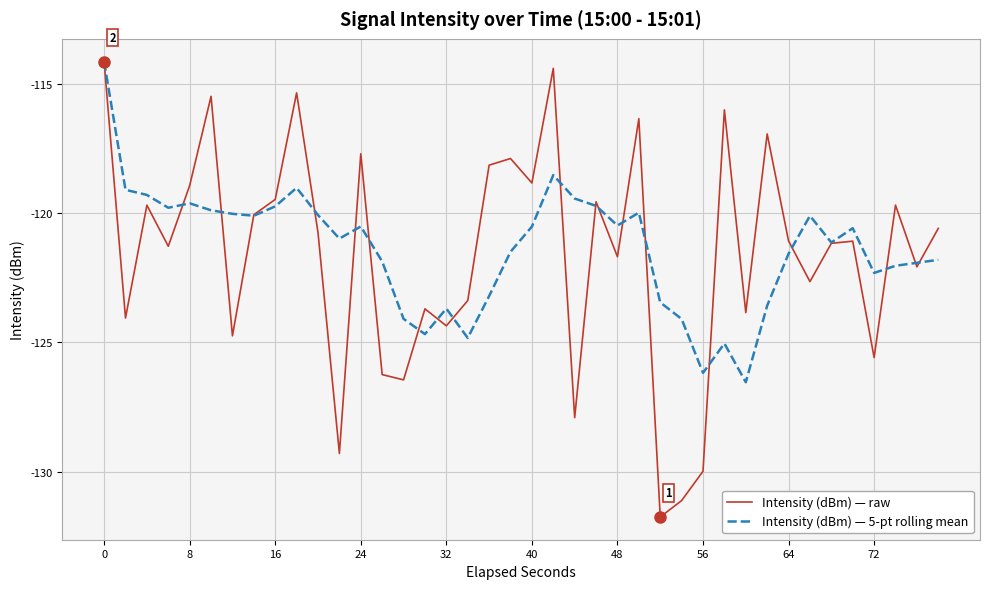

What is the minimum value for Intensity (dBm) — 5-pt rolling mean?

-126.5